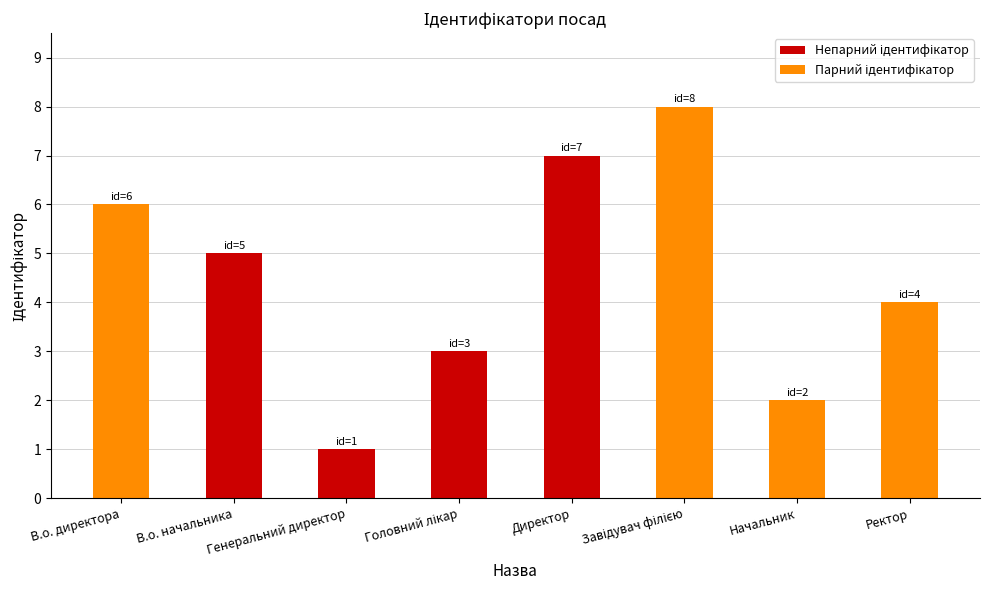

What is the change in value from Директор to Начальник?

-5